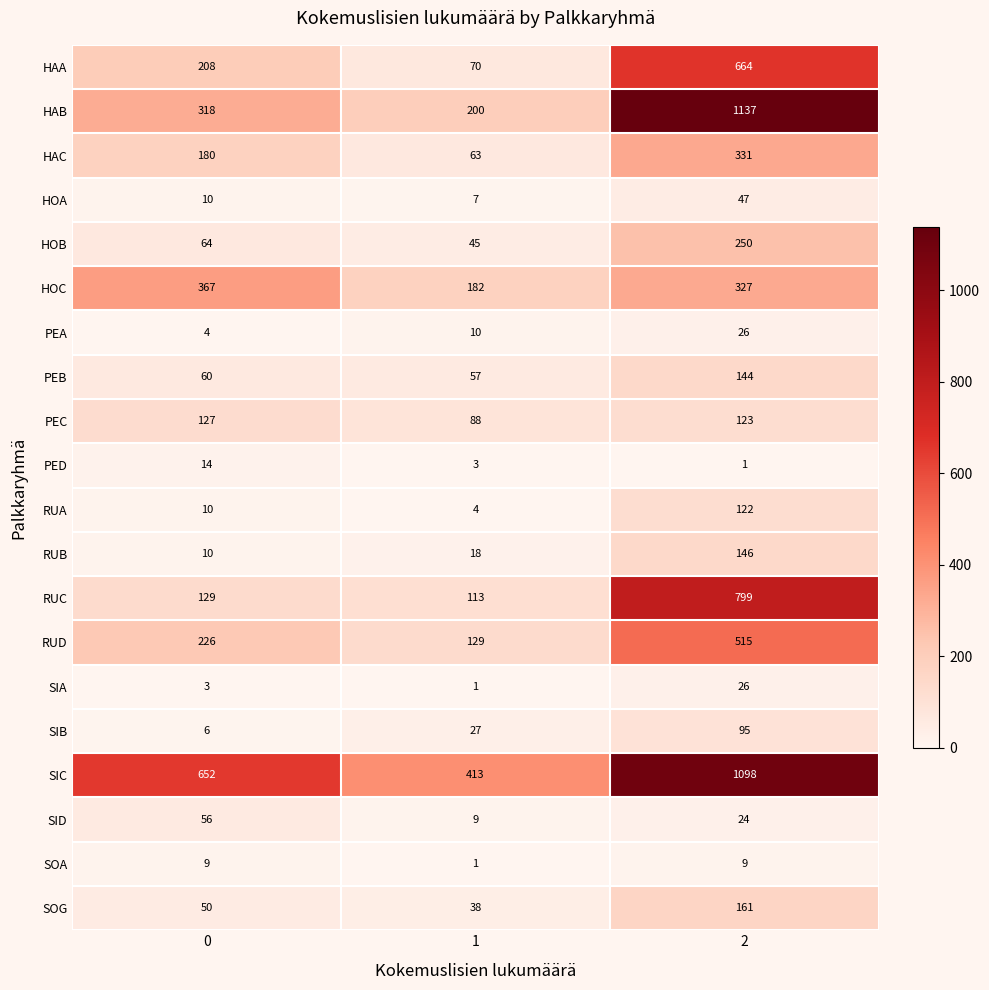

Read the HOB value at 2, to the nearest 50.

250